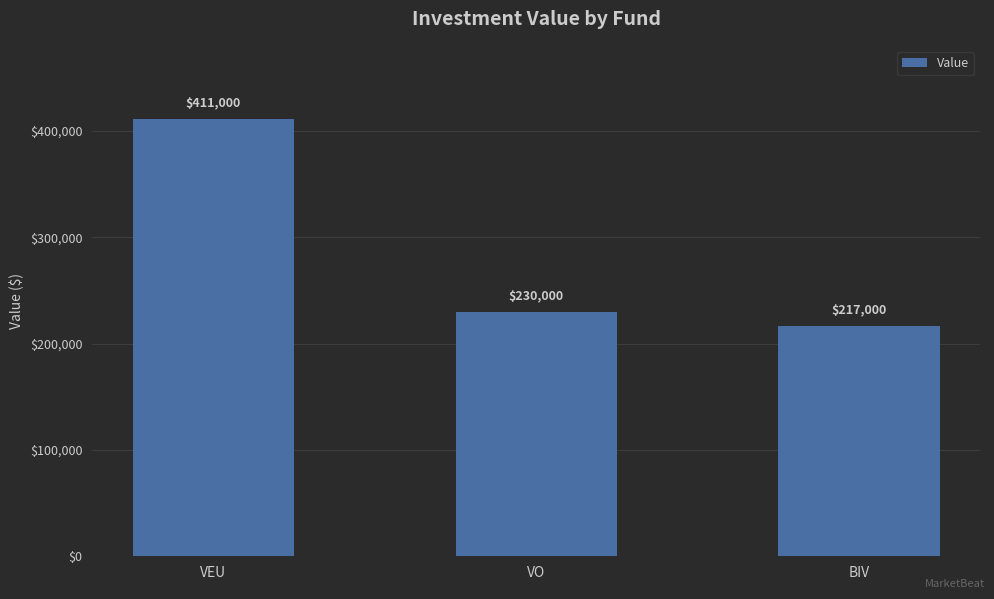

How many data points are less than 230000?

1